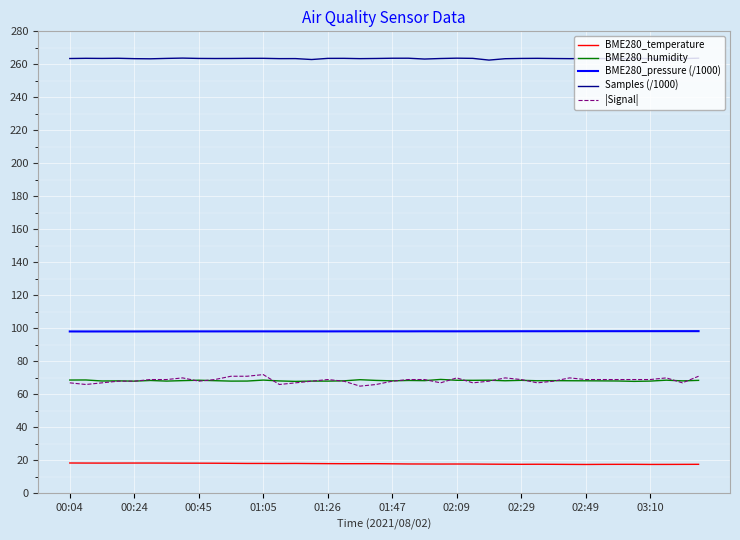

Does the chart have visible grid lines?

Yes